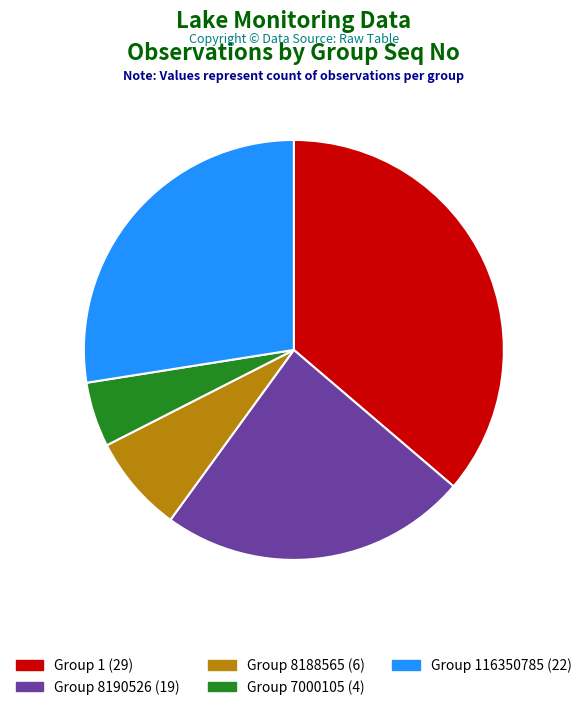

Count the number of slices in the pie.

5